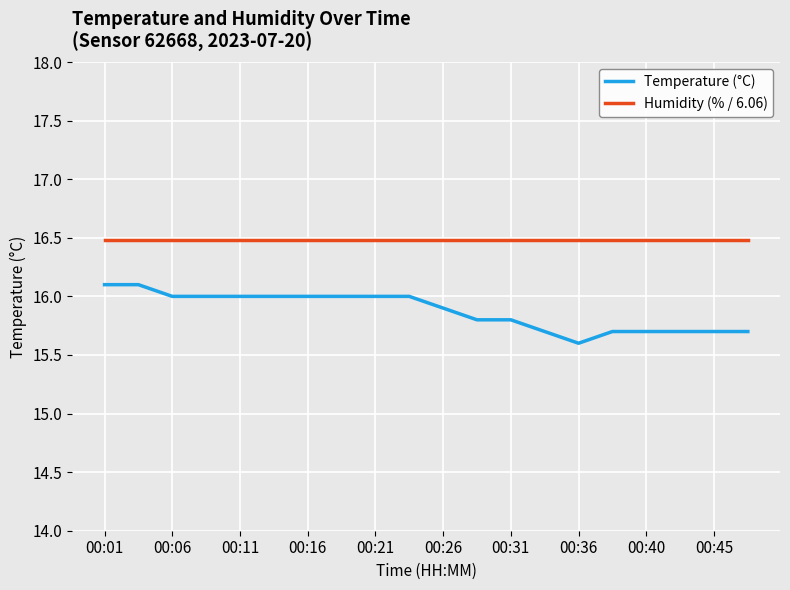

Is this an area chart (filled region under the line)?

No